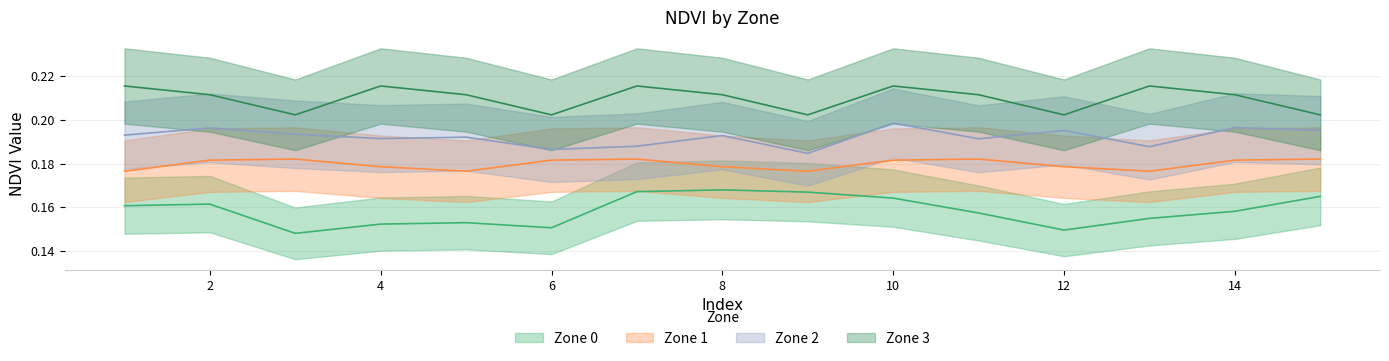

Which series has the largest range (max minus min)?

Zone 0